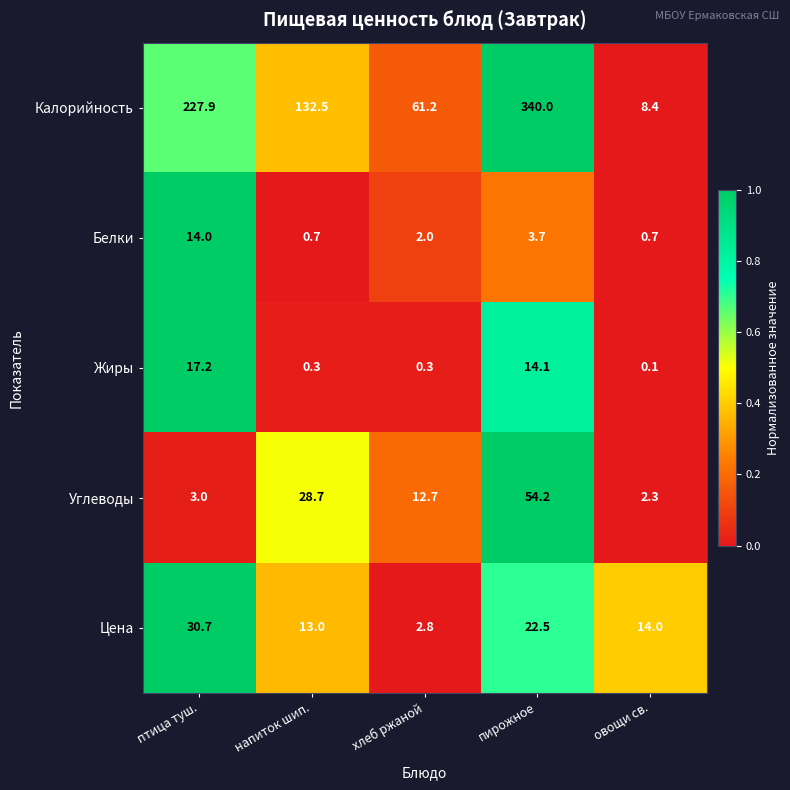

Is it true that Цена equals 20.8 at птица туш.?

False